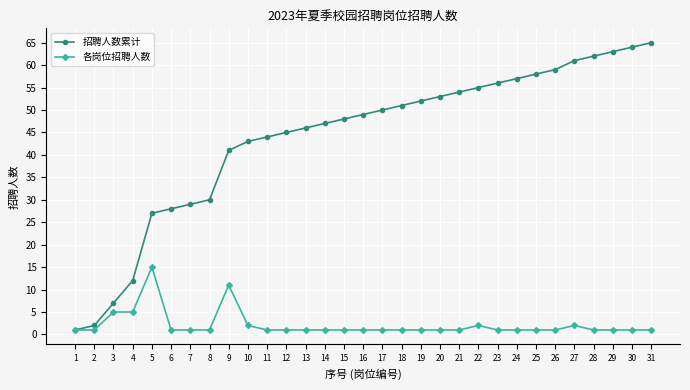

What is the difference between the highest and lowest values at 19?

51